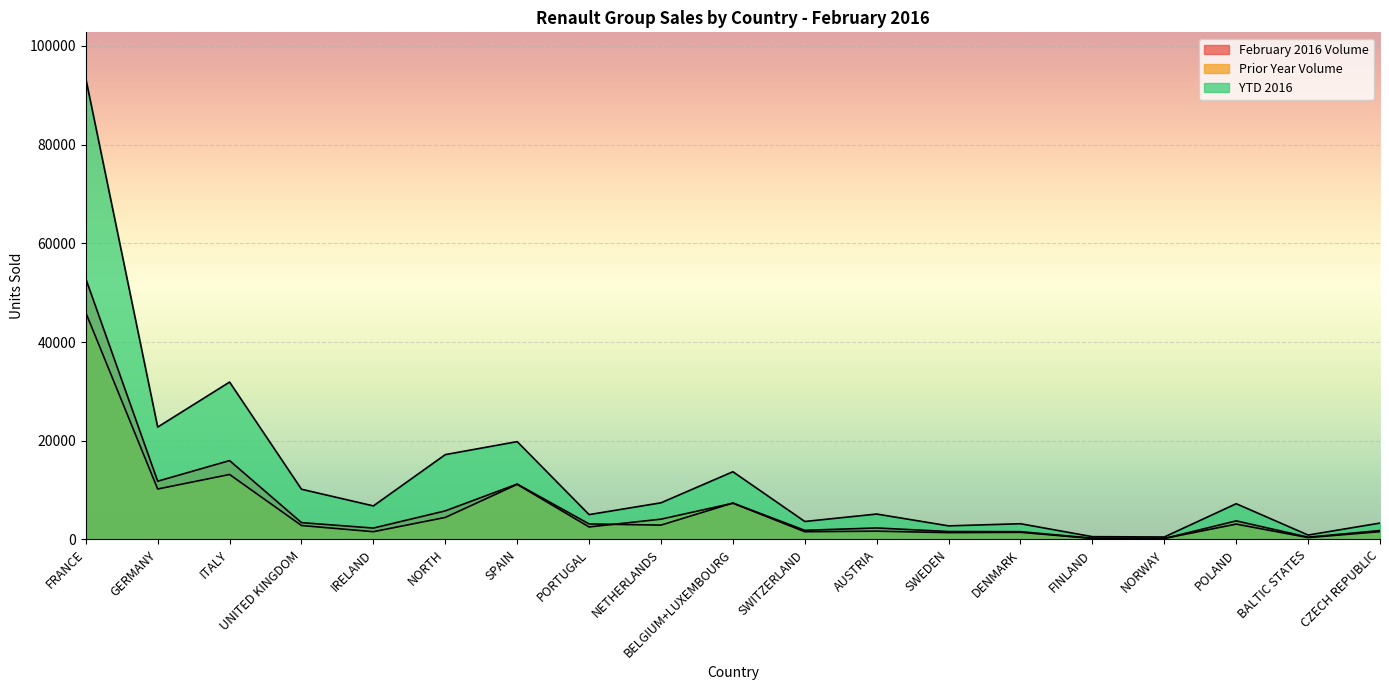

What is the average value of the YTD 2016 series?

13442